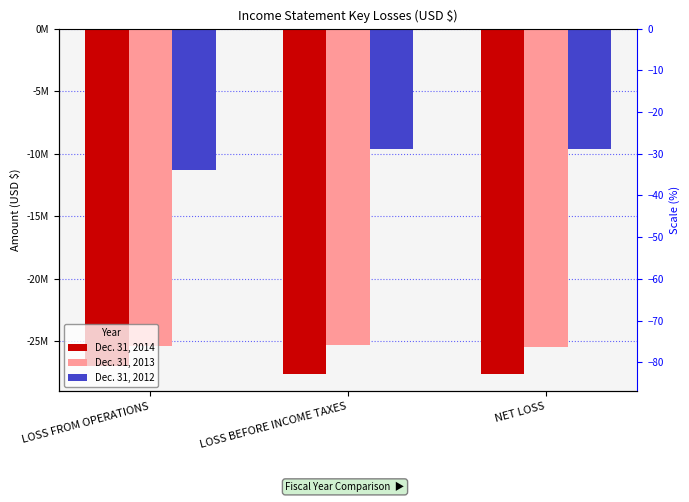

How many data points does each series have?

3